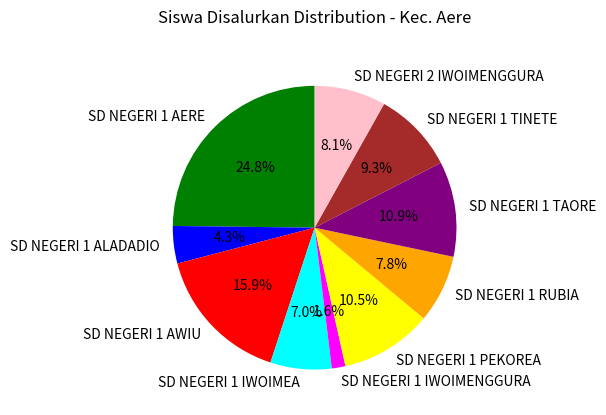

To the nearest percent, what is the difference between the SD NEGERI 1 ALADADIO and SD NEGERI 1 TINETE slice percentages?

5%